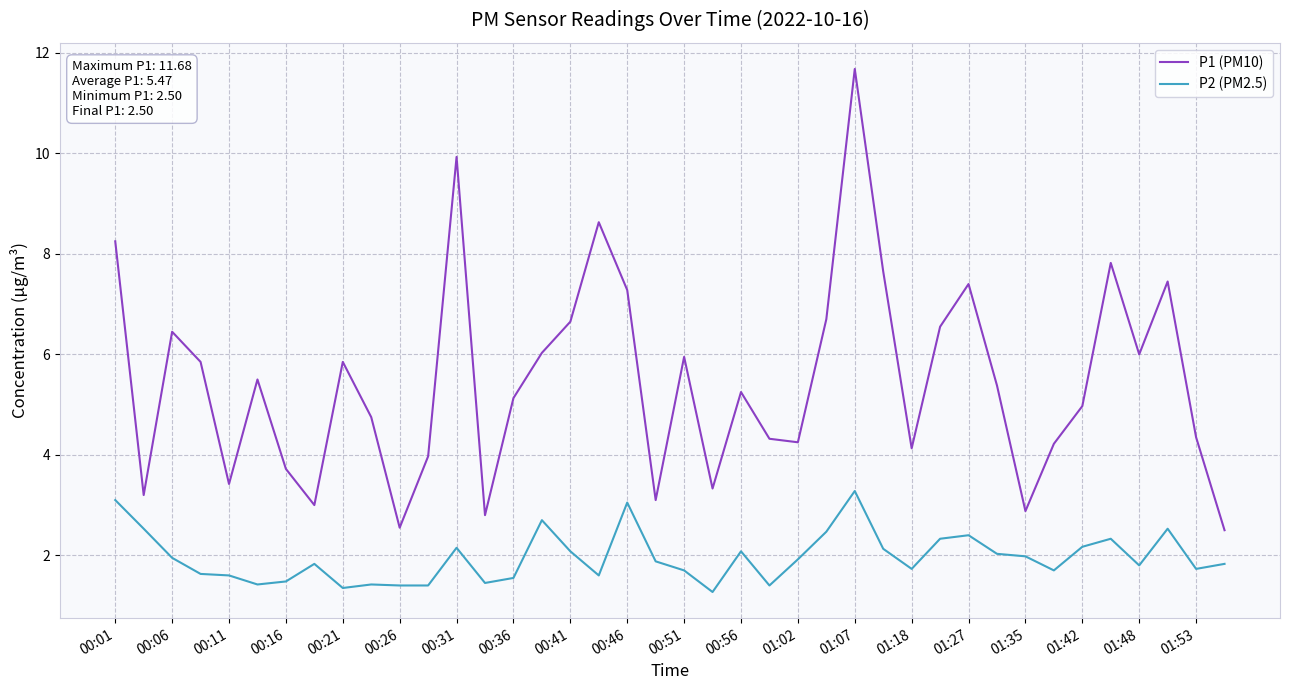

What is the average value of the P1 (PM10) series?

5.5